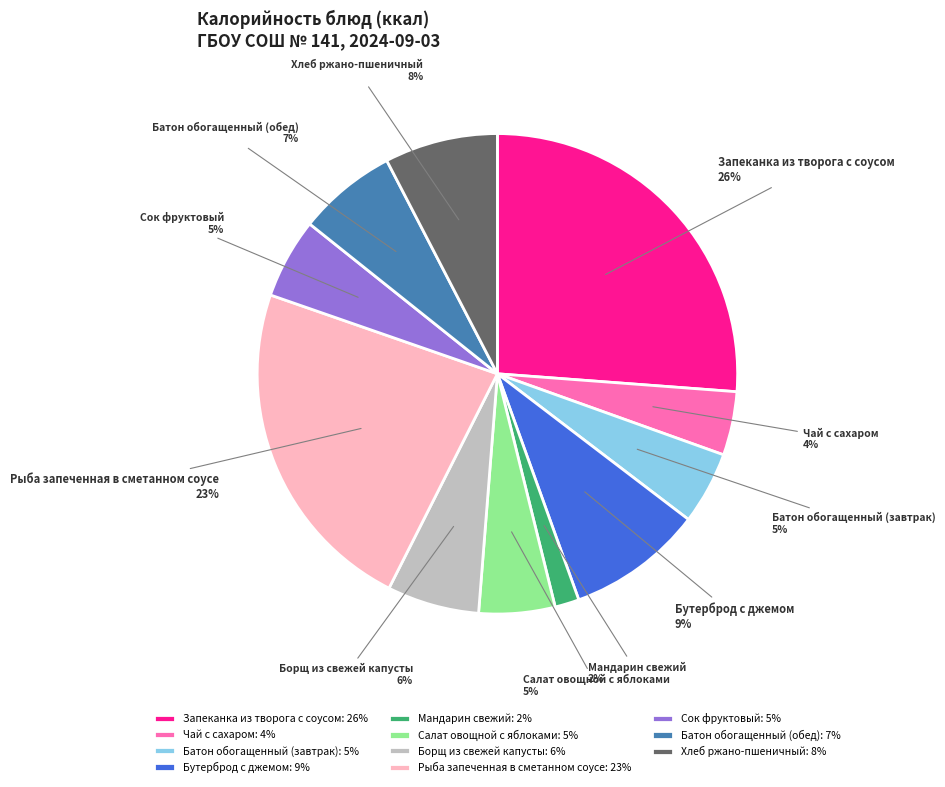

Does any single category account for the majority?

No